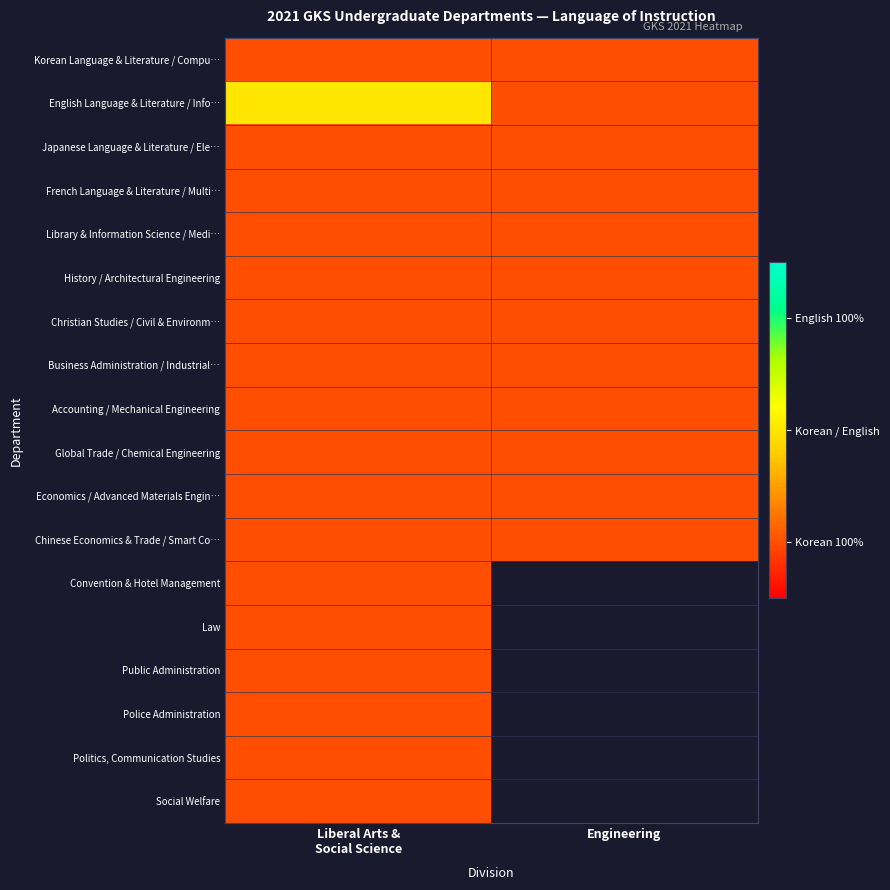

Which series has the largest range (max minus min)?

English Language & Literature / Info…